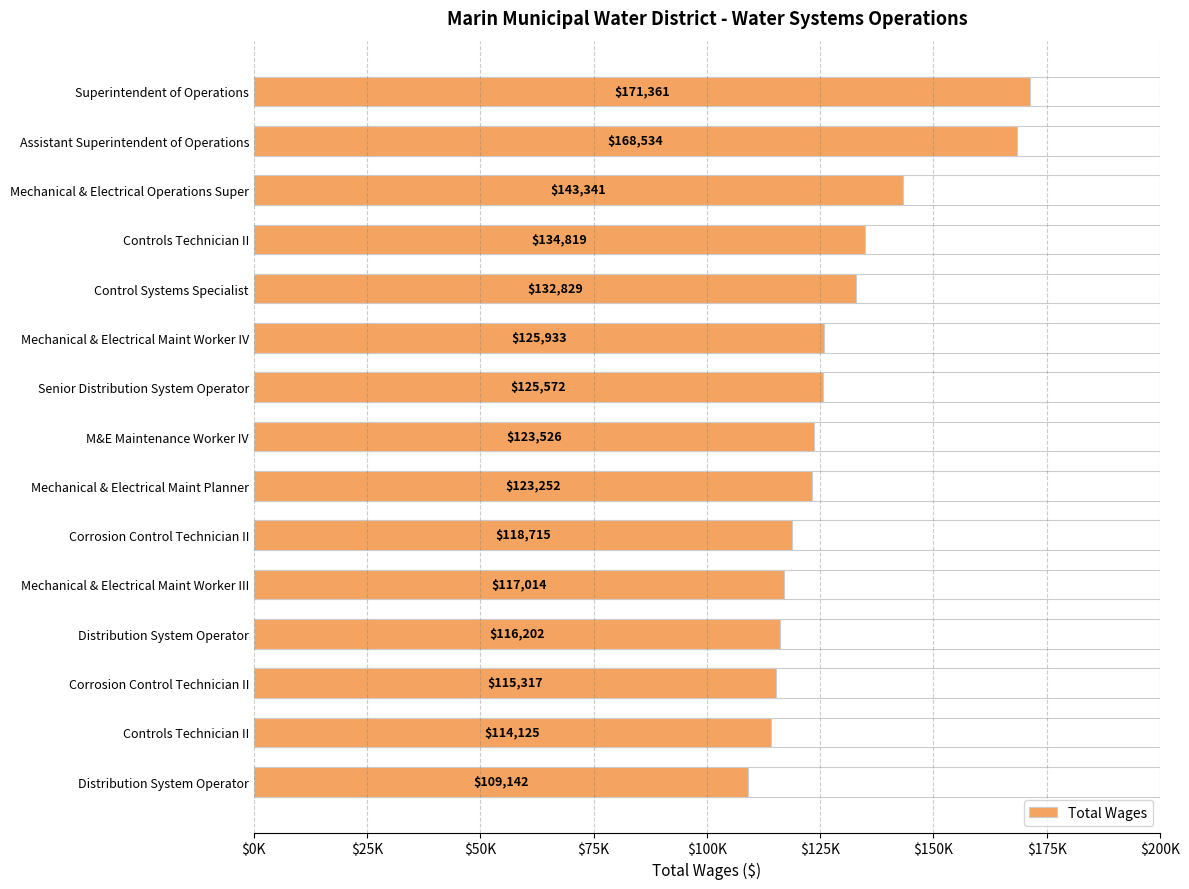

How many bars are there in total?

15